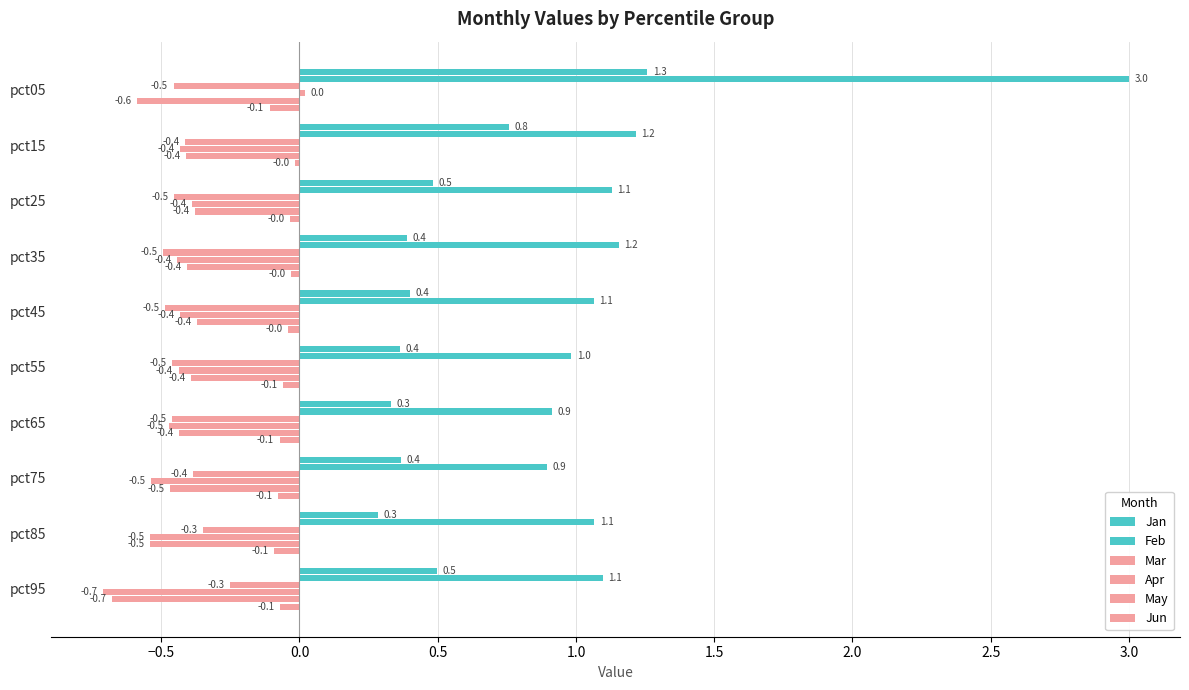

How many categories are shown in the chart?

10